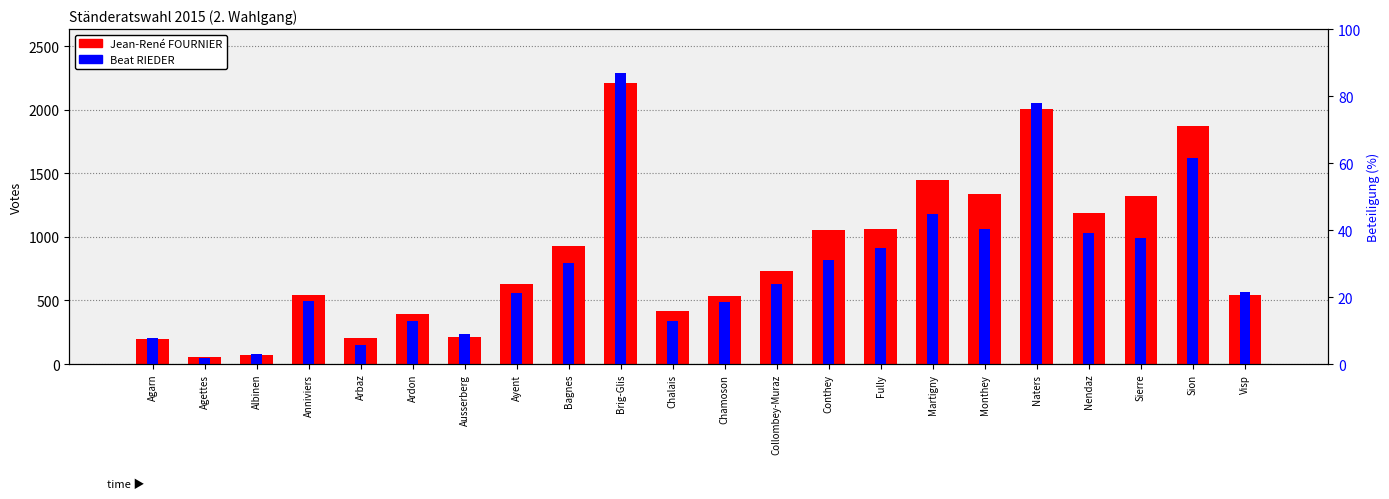

List the series in order of their overall mean, lowest first.

Beat RIEDER, Jean-René FOURNIER